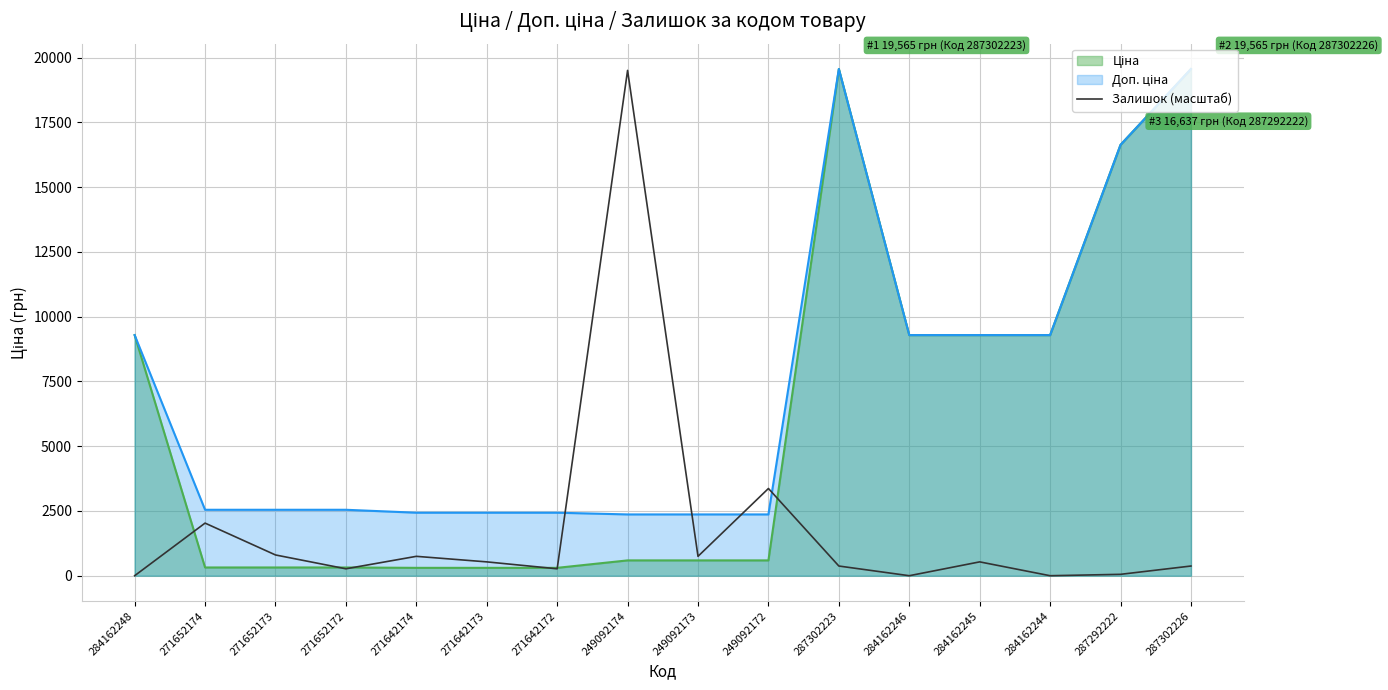

Which label corresponds to the smallest value in the chart?

284162248